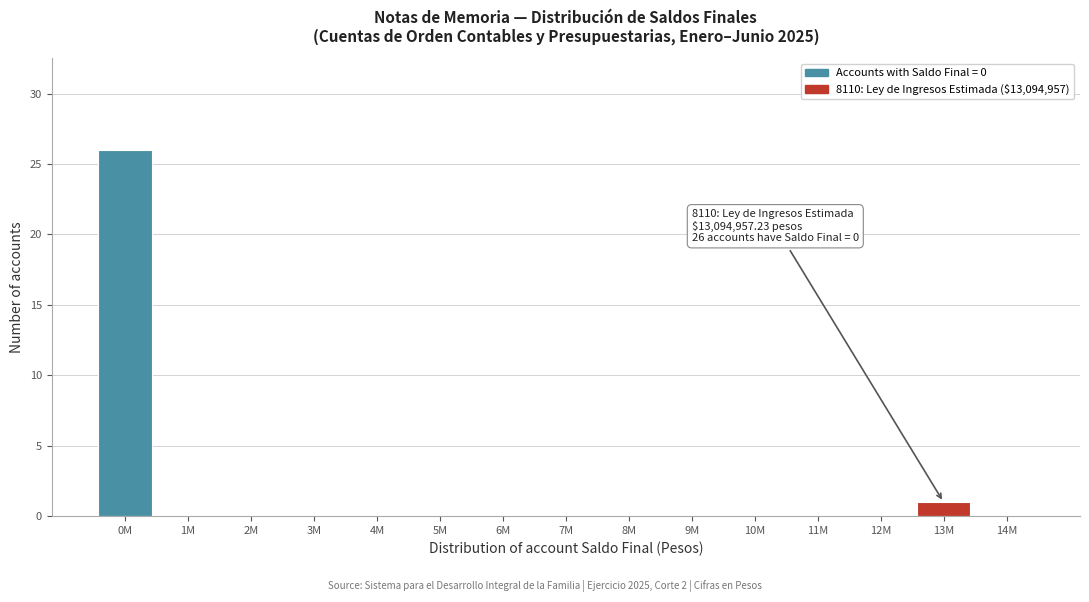

Reading right to left, extract all data points from this chart.

14M=0	13M=1	12M=0	11M=0	10M=0	9M=0	8M=0	7M=0	6M=0	5M=0	4M=0	3M=0	2M=0	1M=0	0M=26